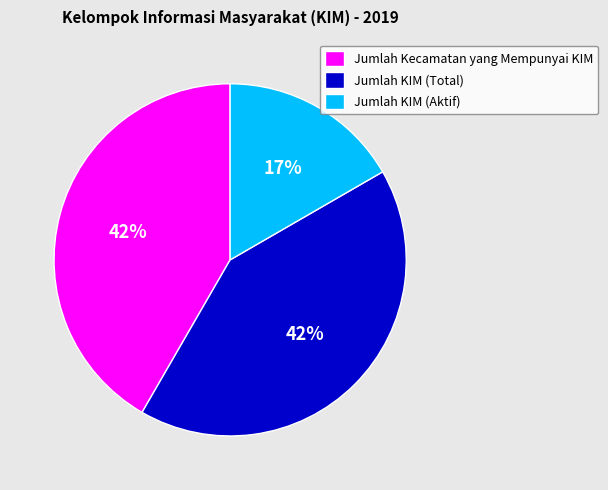

To the nearest percent, what is the difference between the largest and smallest slice percentages?

25%